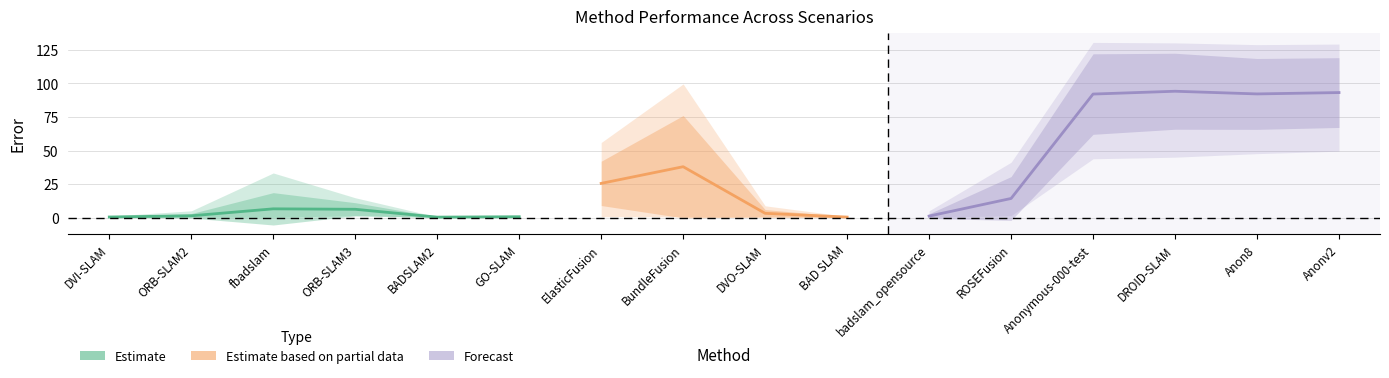

The value of boxes at BAD SLAM is 0.2. True or false?

True